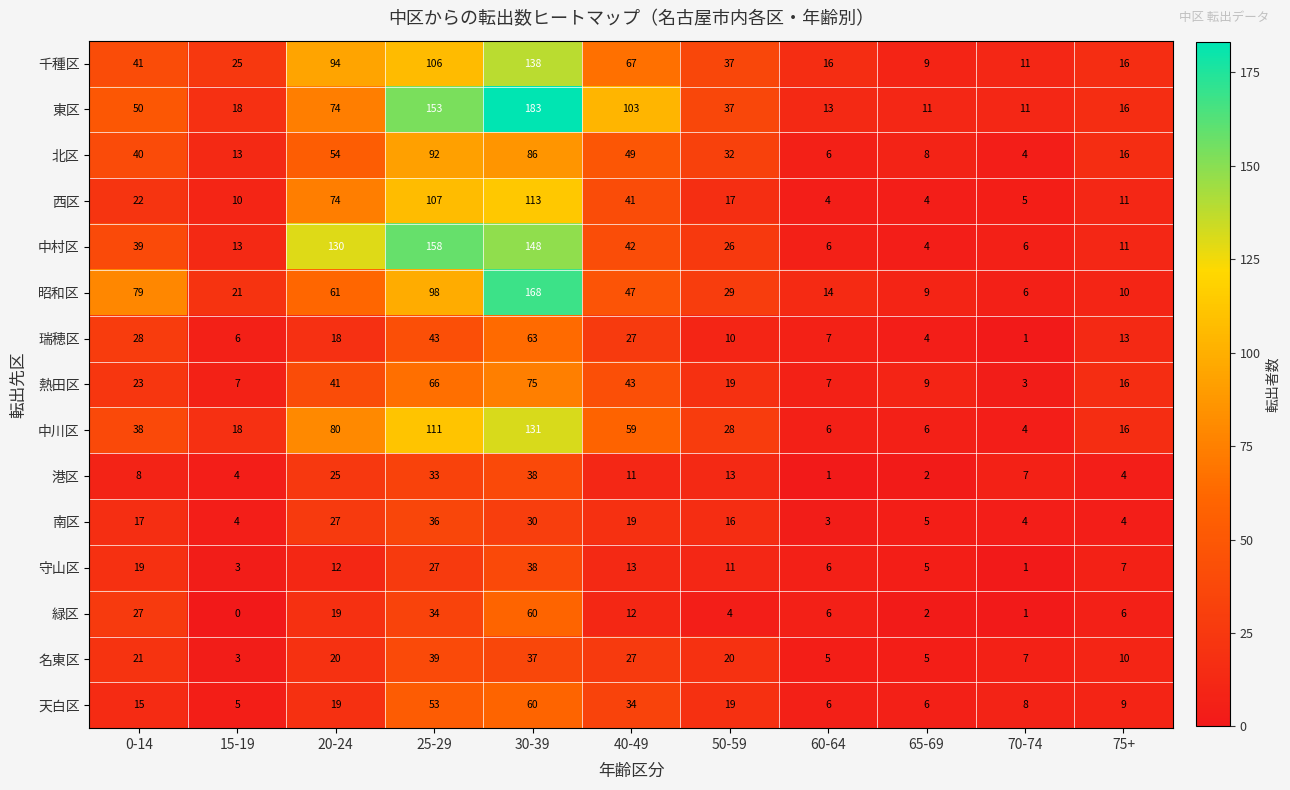

What is the difference between the maximum and minimum values in the 中川区 series?

127